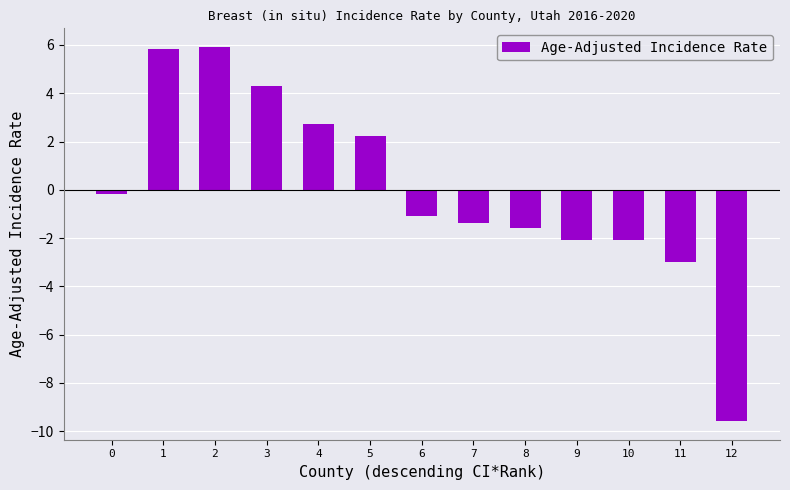

What is the difference between the values at 3 and 1?

1.5